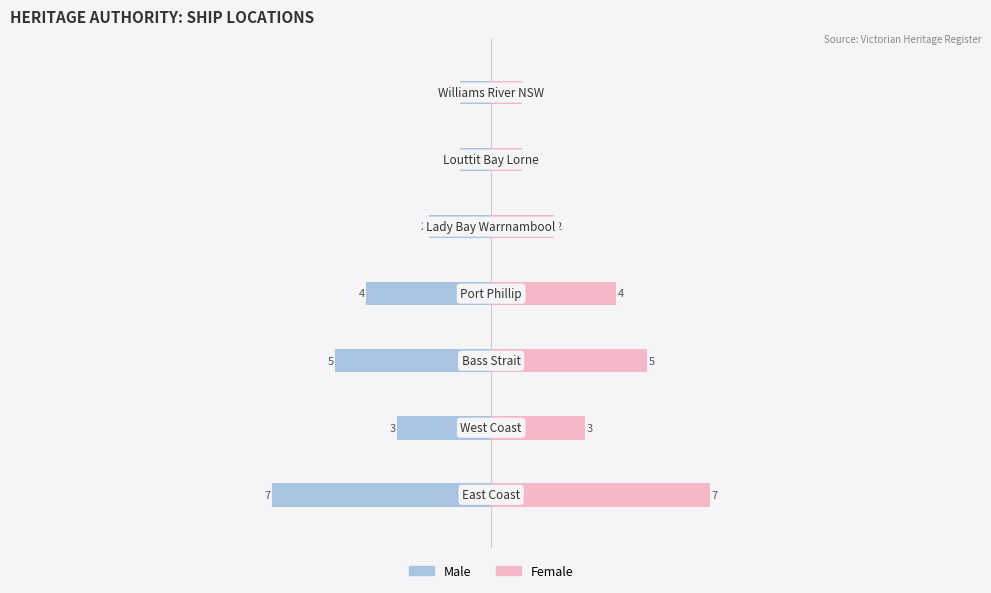

True or false: Male has a value of -4 at 0.

False